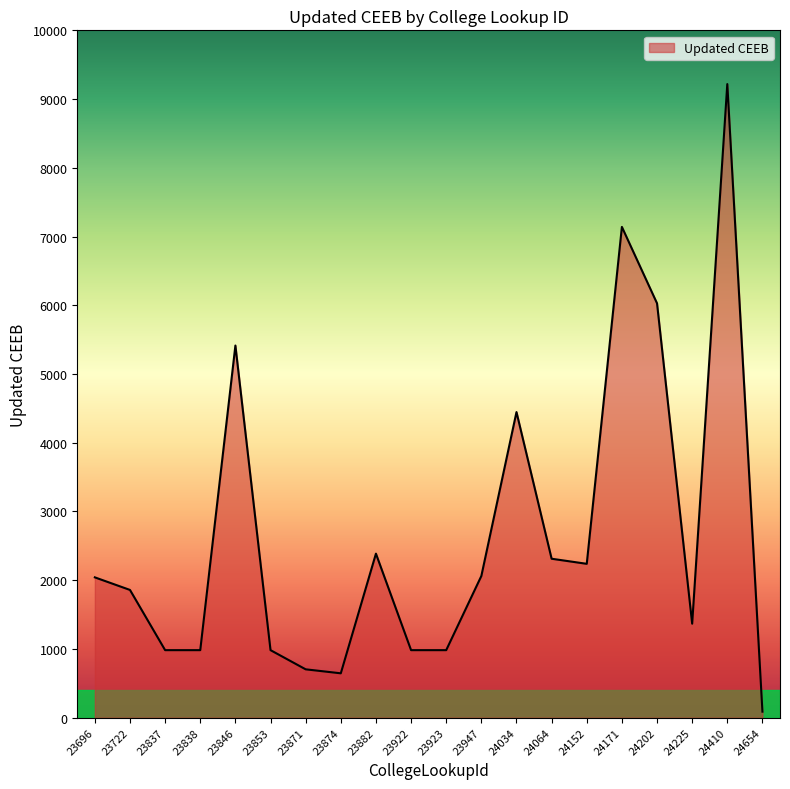

Which has a higher value, 24225 or 24171?

24171